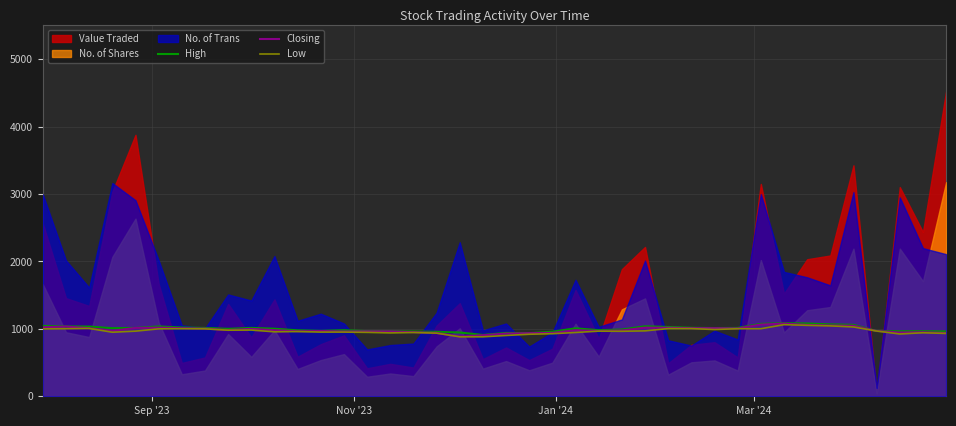

What is the lowest value of the High series?

910.0